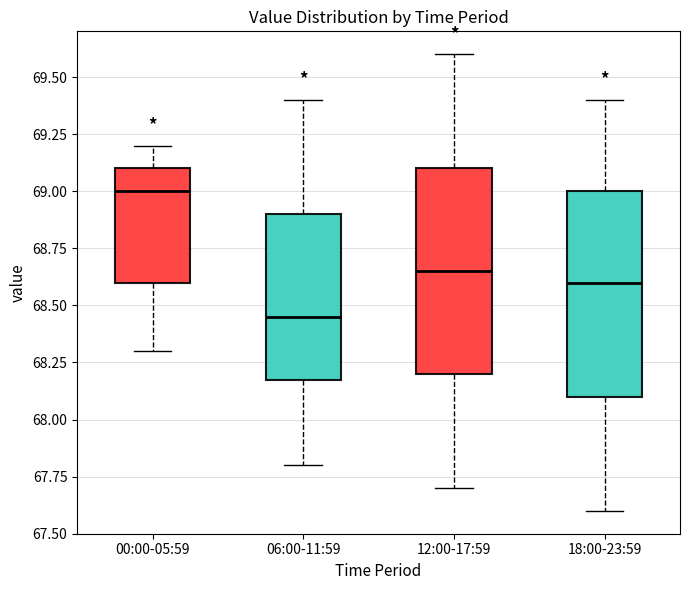

Which box's median line is the lowest?

06:00-11:59